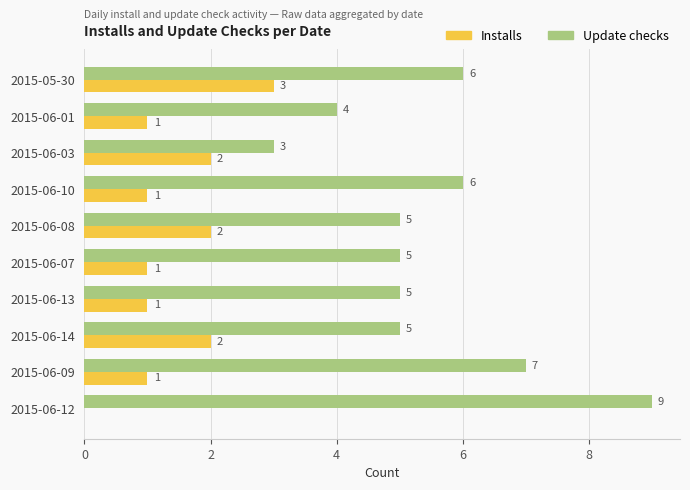

True or false: Update checks has a value of 7 at 2015-06-08.

False